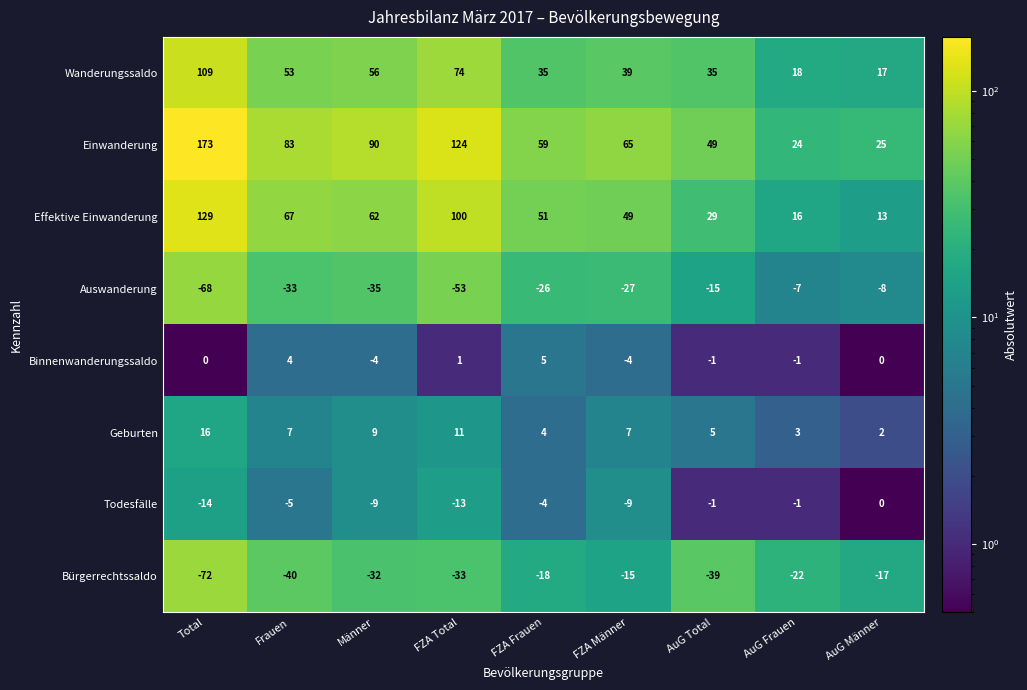

At how many categories does at least one series exceed 4?

9